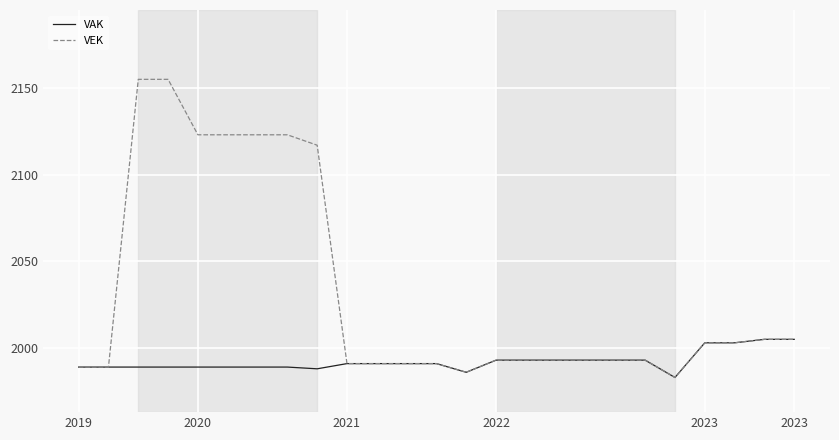

Which series has the largest range (max minus min)?

VEK